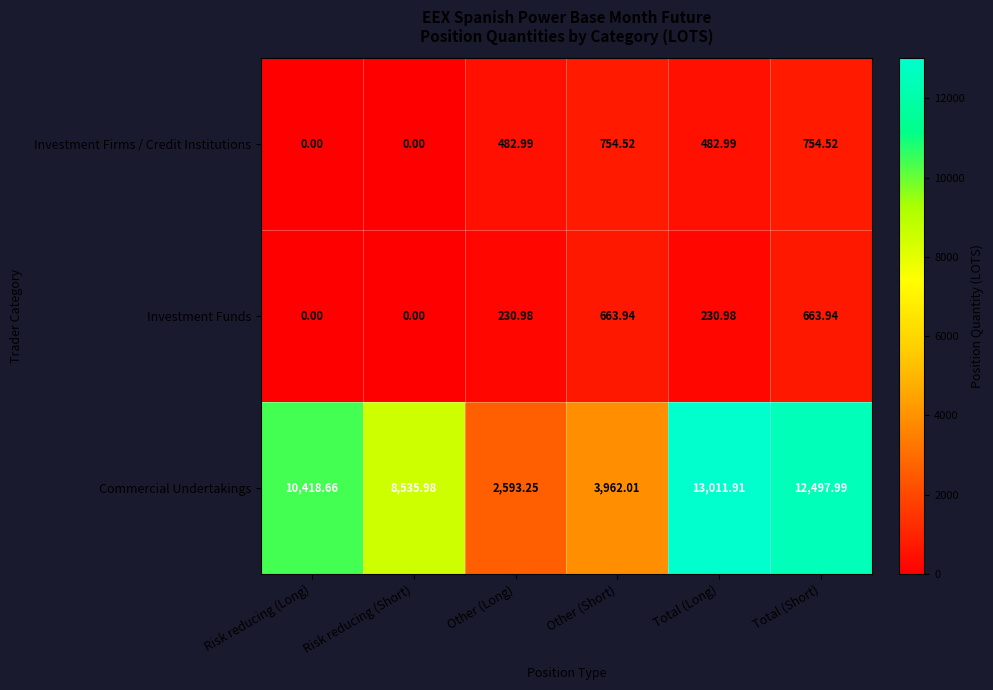

Rank the series by their maximum value, from highest to lowest.

Commercial Undertakings, Investment Firms / Credit Institutions, Investment Funds